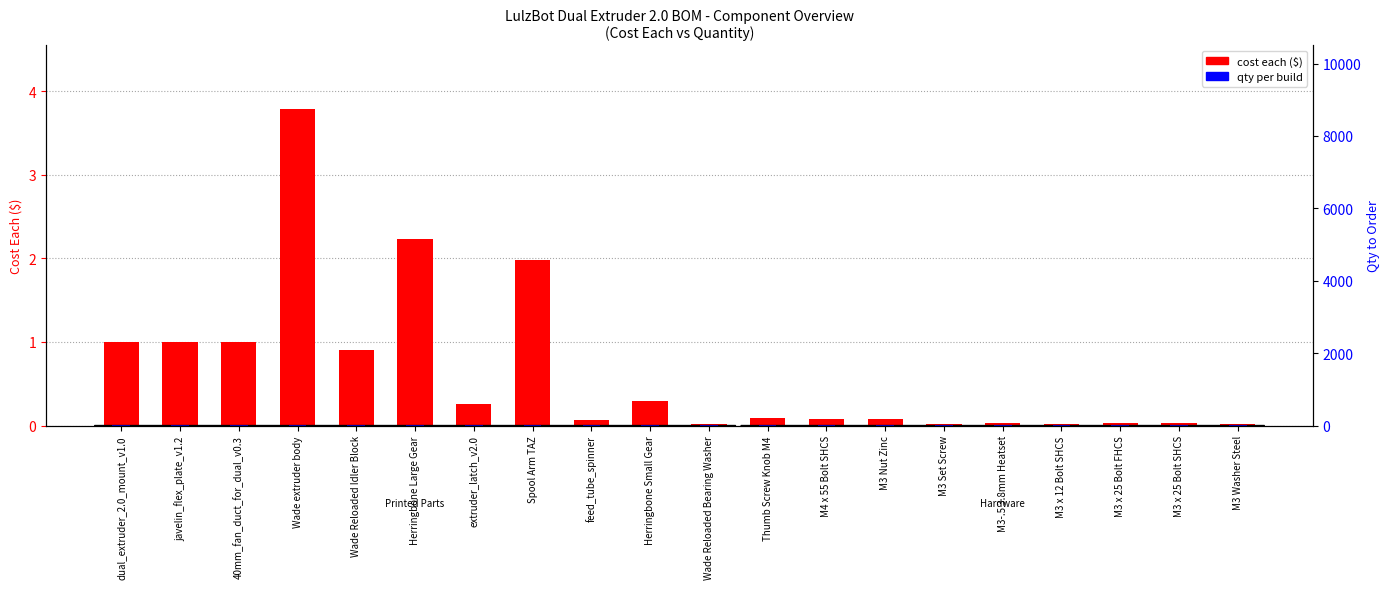

Reading left to right, extract all data points from this chart.

cost each: dual_extruder_2.0_mount_v1.0=1.0	javelin_flex_plate_v1.2=1.0	40mm_fan_duct_for_dual_v0.3=1.0	Wade extruder body=3.8	Wade Reloaded Idler Block=0.9	Herringbone Large Gear=2.2	extruder_latch_v2.0=0.3	Spool Arm TAZ=2.0	feed_tube_spinner=0.1	Herringbone Small Gear=0.3	Wade Reloaded Bearing Washer=0.0	Thumb Screw Knob M4=0.1	M4 x 55 Bolt SHCS=0.1	M3 Nut Zinc=0.1	M3 Set Screw=0.0	M3-.5 3.8mm Heatset=0.0	M3 x 12 Bolt SHCS=0.0	M3 x 25 Bolt FHCS=0.0	M3 x 25 Bolt SHCS=0.0	M3 Washer Steel=0.0
qty: dual_extruder_2.0_mount_v1.0=1.0	javelin_flex_plate_v1.2=1.0	40mm_fan_duct_for_dual_v0.3=2.0	Wade extruder body=2.0	Wade Reloaded Idler Block=2.0	Herringbone Large Gear=2.0	extruder_latch_v2.0=2.0	Spool Arm TAZ=1.0	feed_tube_spinner=1.0	Herringbone Small Gear=2.0	Wade Reloaded Bearing Washer=2.0	Thumb Screw Knob M4=4.0	M4 x 55 Bolt SHCS=4.0	M3 Nut Zinc=4.0	M3 Set Screw=2.0	M3-.5 3.8mm Heatset=4.0	M3 x 12 Bolt SHCS=6.0	M3 x 25 Bolt FHCS=2.0	M3 x 25 Bolt SHCS=4.0	M3 Washer Steel=14.0